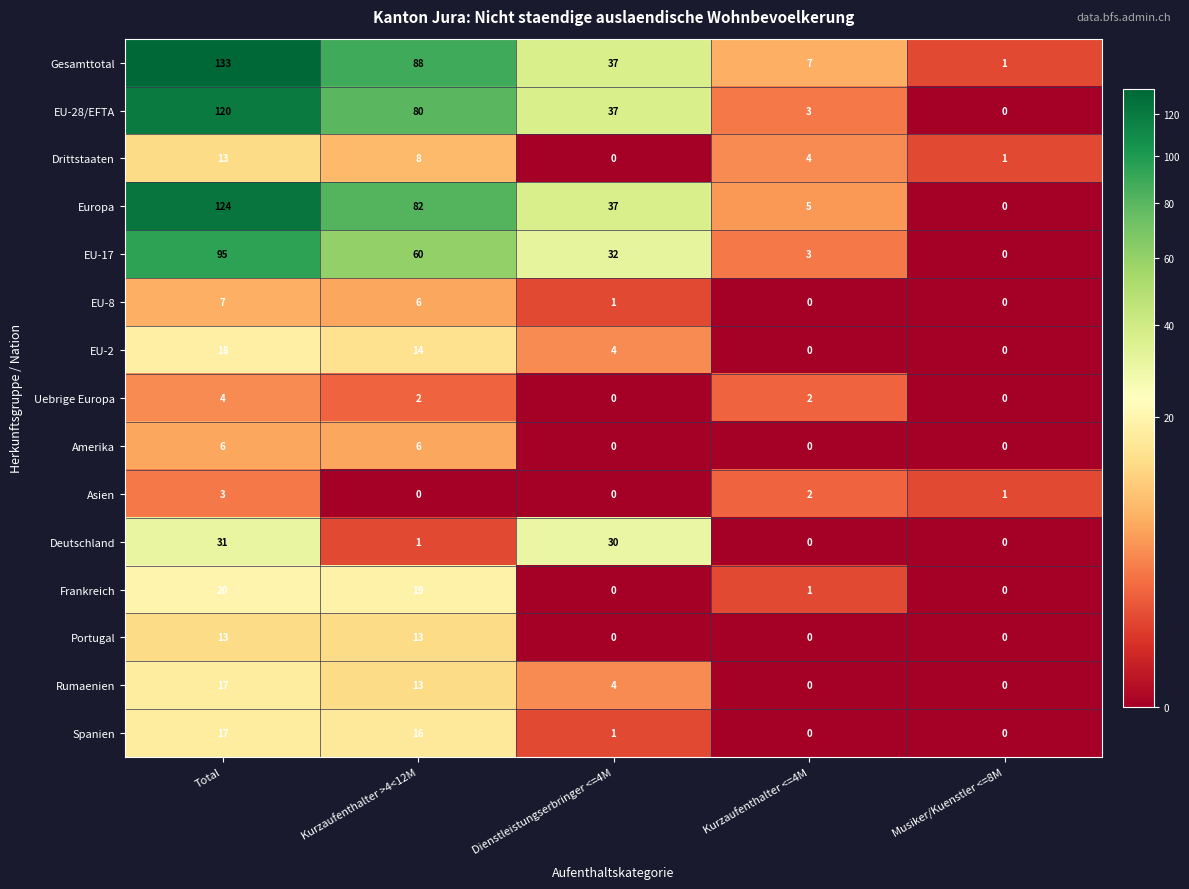

At which label is EU-28/EFTA closest to 60?

Kurzaufenthalter >4<12M